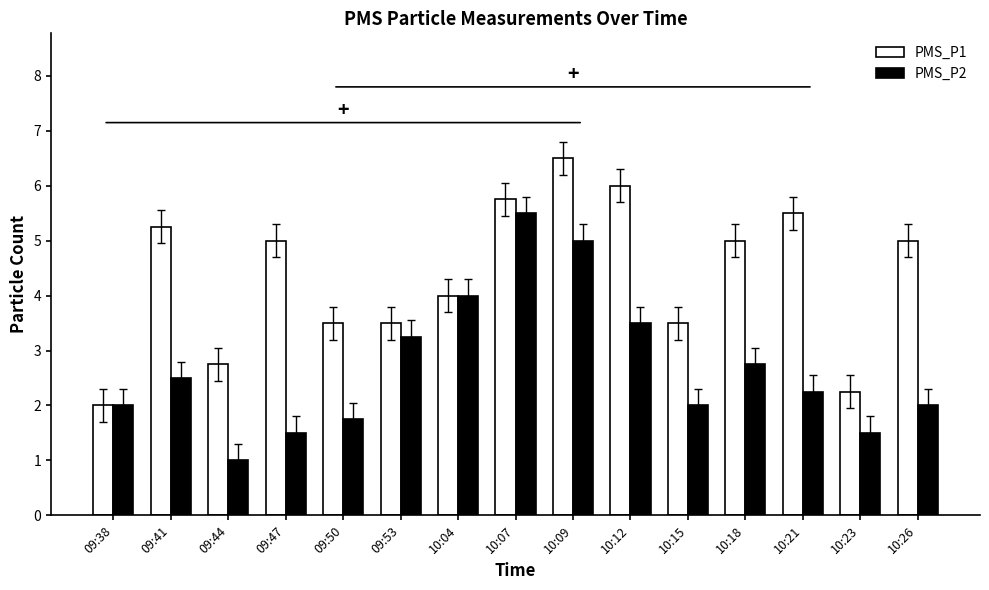

Which series has the largest total across all categories?

PMS_P1